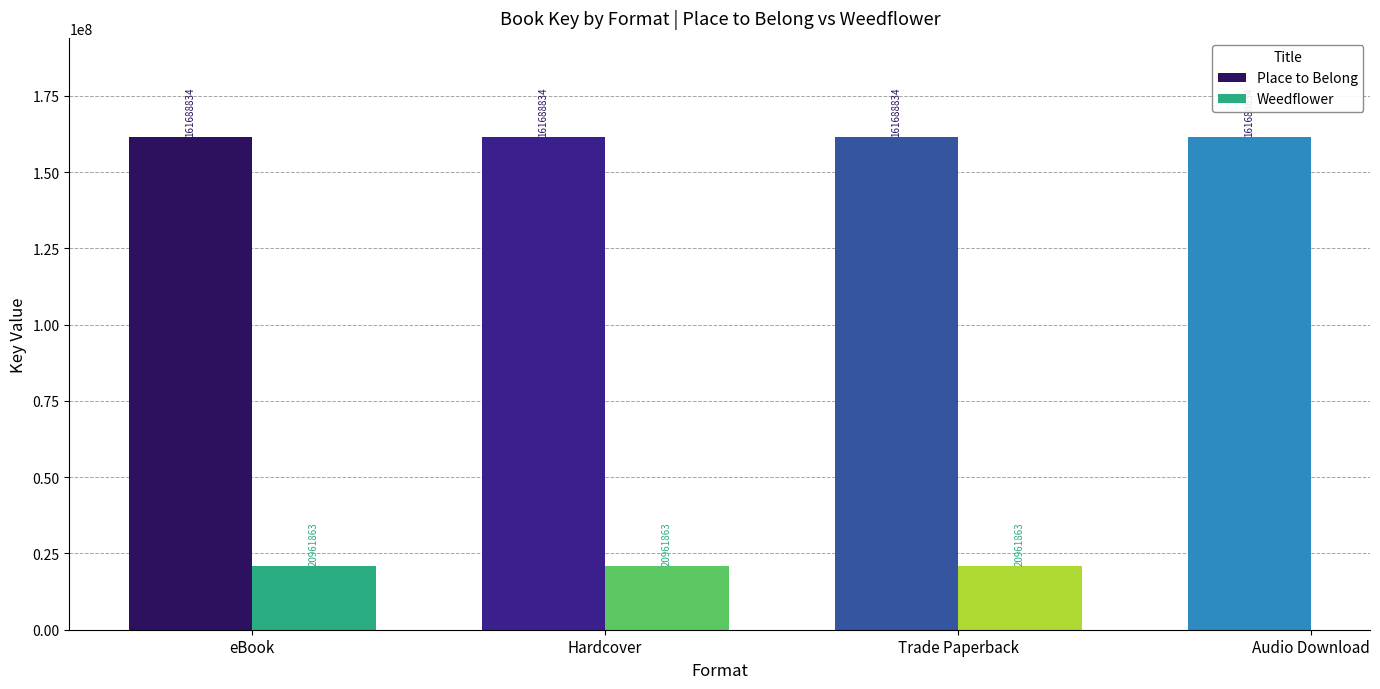

True or false: Weedflower has a value of 20961863 at Hardcover.

True